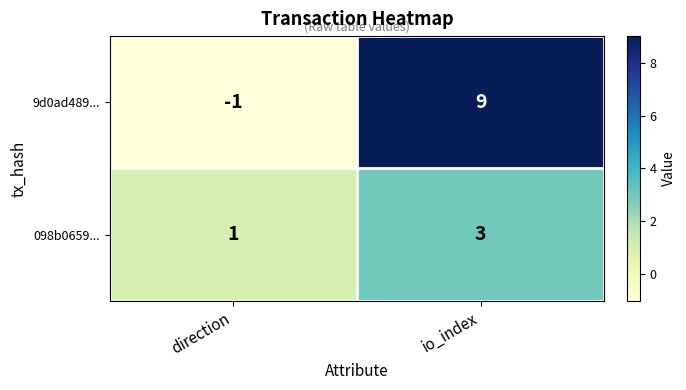

What is the average value of the 9d0ad489... series?

4